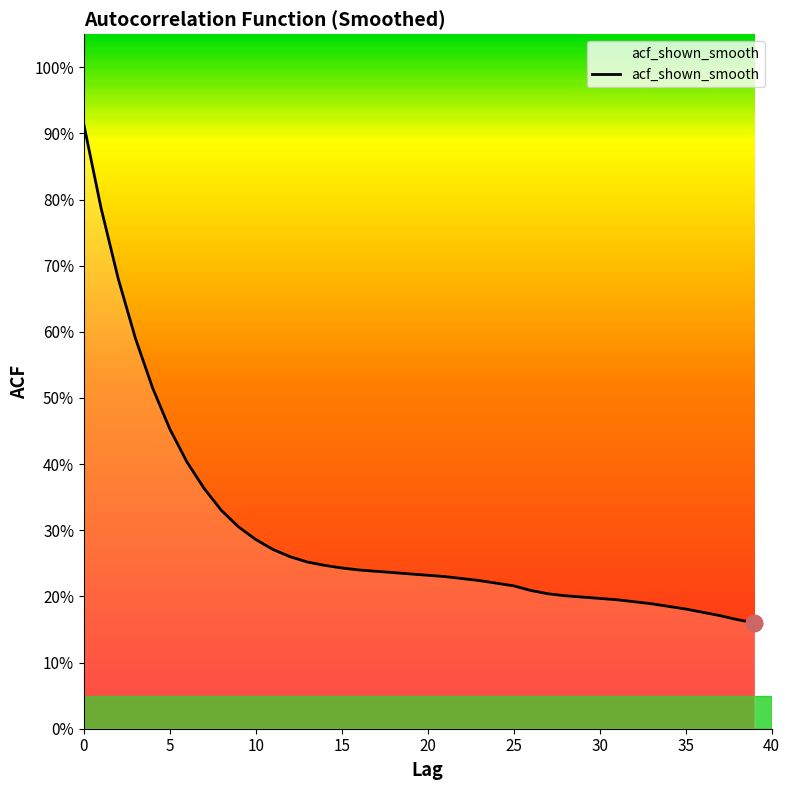

Rank the categories by value from highest to lowest.

0, 1, 2, 3, 4, 5, 6, 7, 8, 9, 10, 11, 12, 13, 14, 15, 16, 17, 18, 19, 20, 21, 22, 23, 24, 25, 26, 27, 28, 29, 30, 31, 32, 33, 34, 35, 36, 37, 38, 39